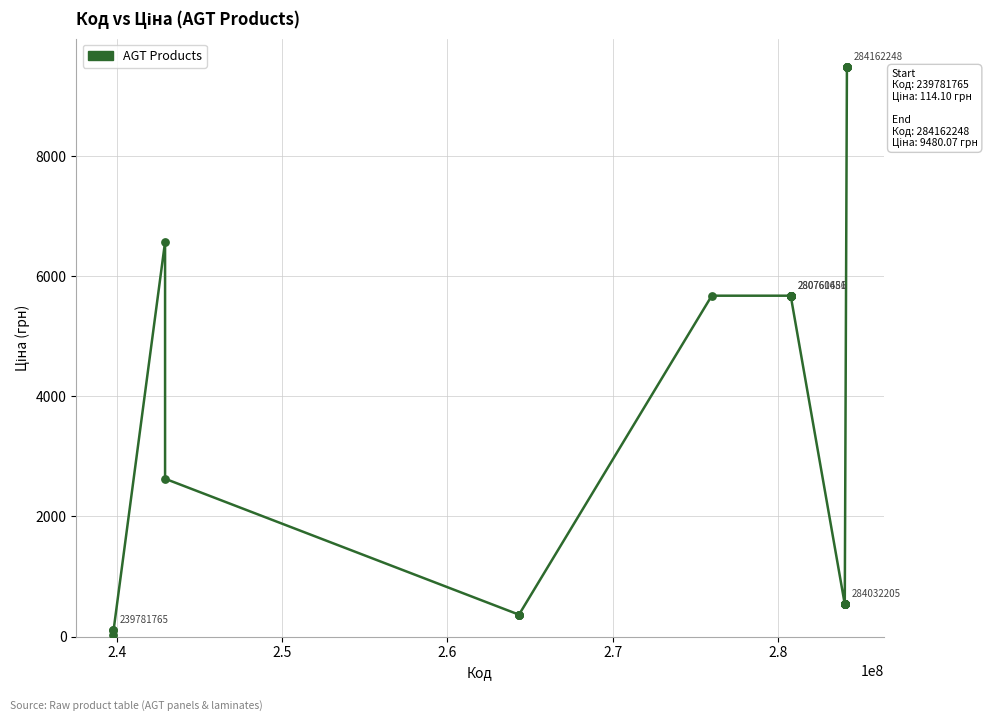

What is the greatest value displayed?

9480.1